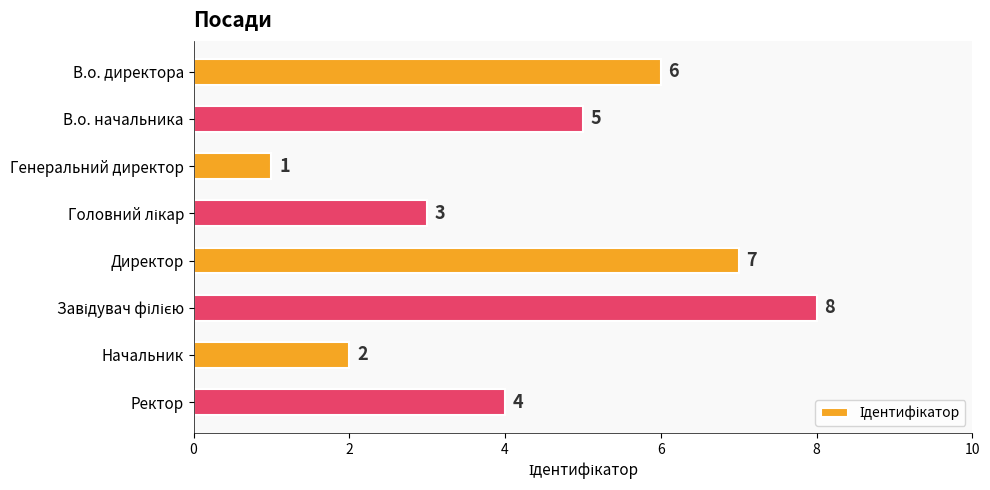

What is the difference between the maximum and second lowest values?

6